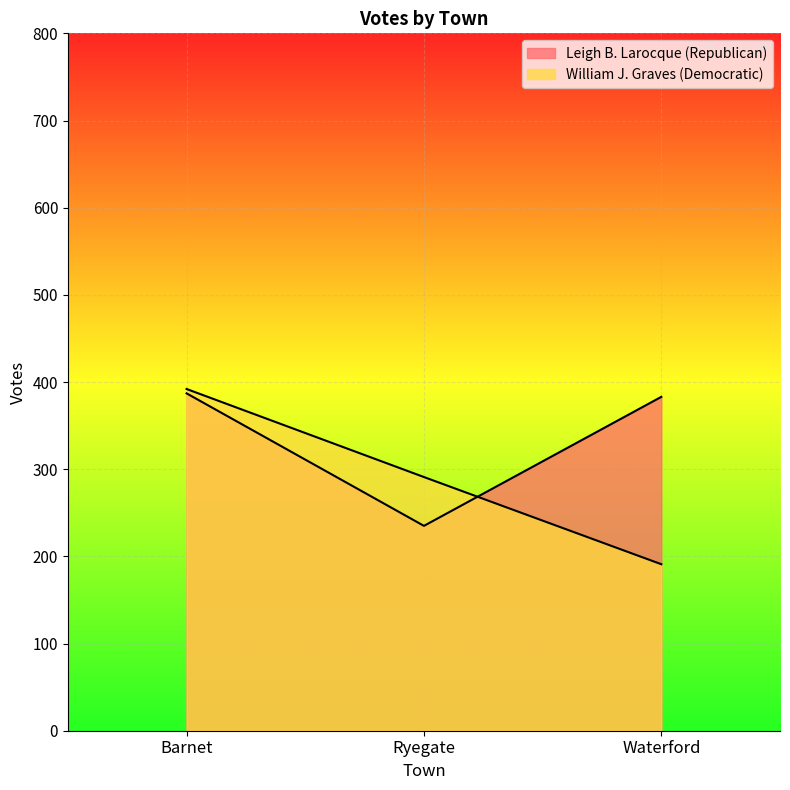

What position from the left is Barnet?

1